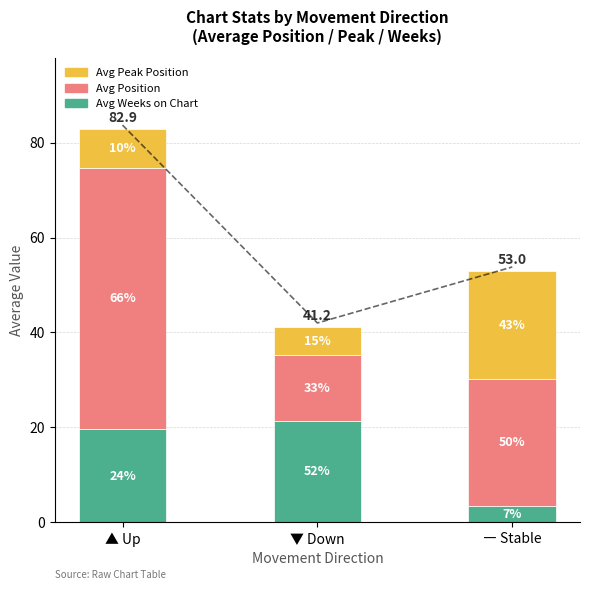

Reading left to right, transcribe all the data shown in this chart.

Avg Weeks on Chart: ▲ Up=19.6	▼ Down=21.4	― Stable=3.5
Avg Position: ▲ Up=55.1	▼ Down=13.8	― Stable=26.7
Avg Peak Position: ▲ Up=8.2	▼ Down=6.0	― Stable=22.8